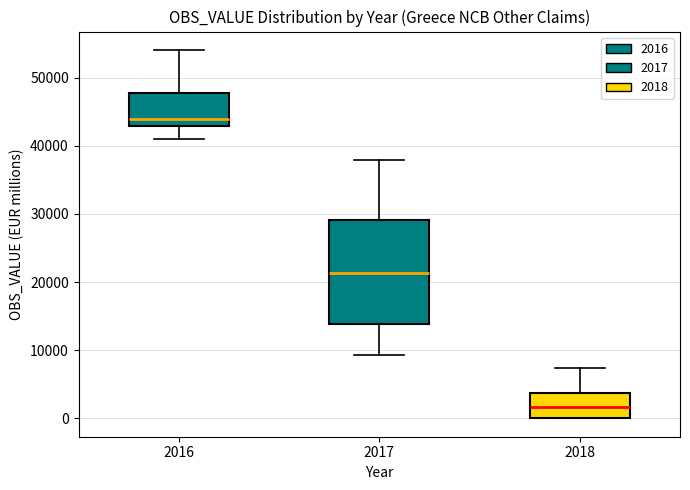

Reading left to right, transcribe this box plot: for each box, give where its median line is, the range the box spans, and where its two whiskers end, as read against the y-axis. The values are not printed on the chart, so give them approximately, as read against the axis.

2016: median 44000, box 43000 to 48000, whiskers 41000 to 54000
2017: median 21000, box 14000 to 29000, whiskers 9000 to 38000
2018: median 2000, box 0 to 4000, whiskers 0 to 7000